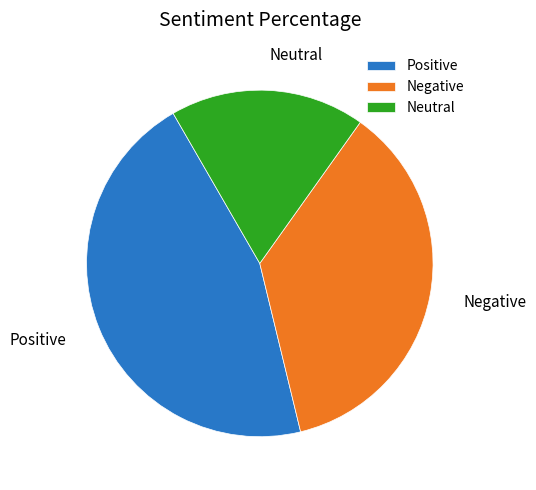

Which slice is the largest?

Positive